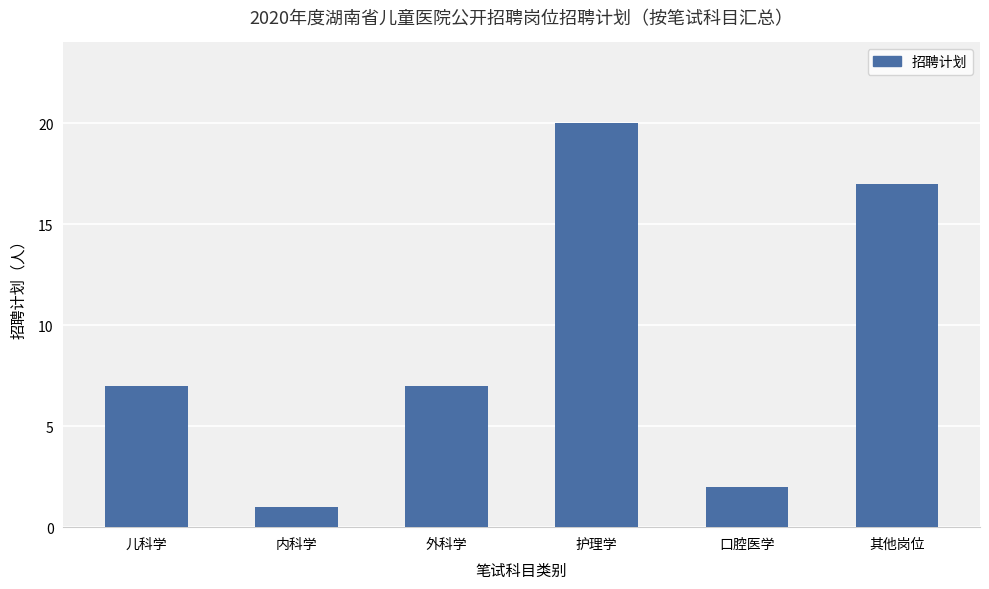

How many categories are shown in the chart?

6